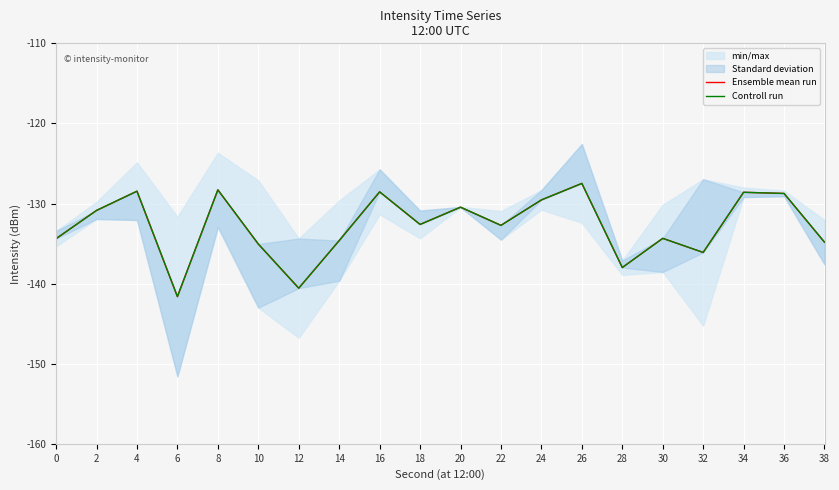

What is the lowest value of the Controll run series?

-141.6